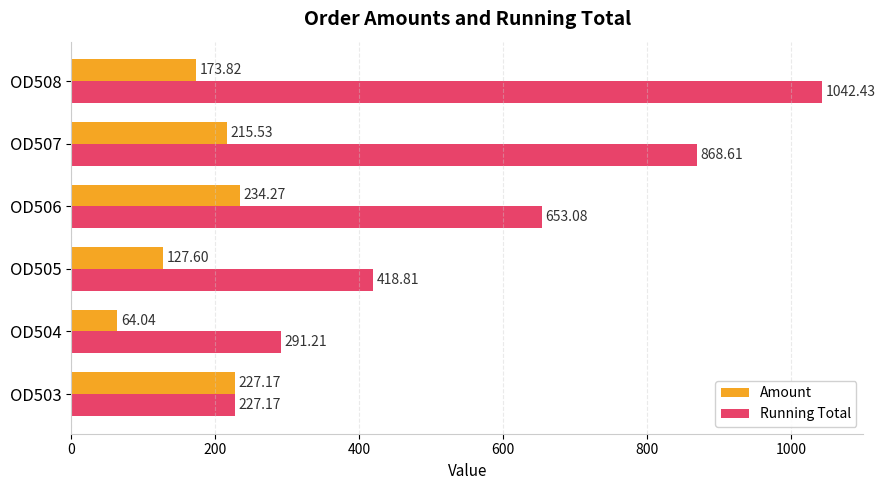

What is the difference between the maximum and minimum values in the Amount series?

170.2